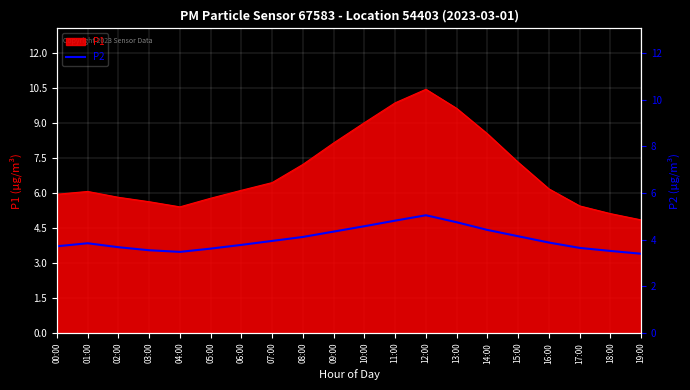

Rank the categories by value from highest to lowest.

12:00, 11:00, 13:00, 10:00, 14:00, 09:00, 15:00, 08:00, 07:00, 16:00, 01:00, 06:00, 00:00, 02:00, 17:00, 05:00, 03:00, 18:00, 04:00, 19:00